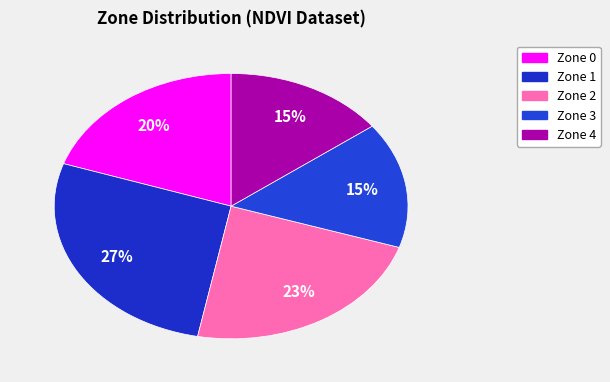

Is there a majority slice in this chart?

No